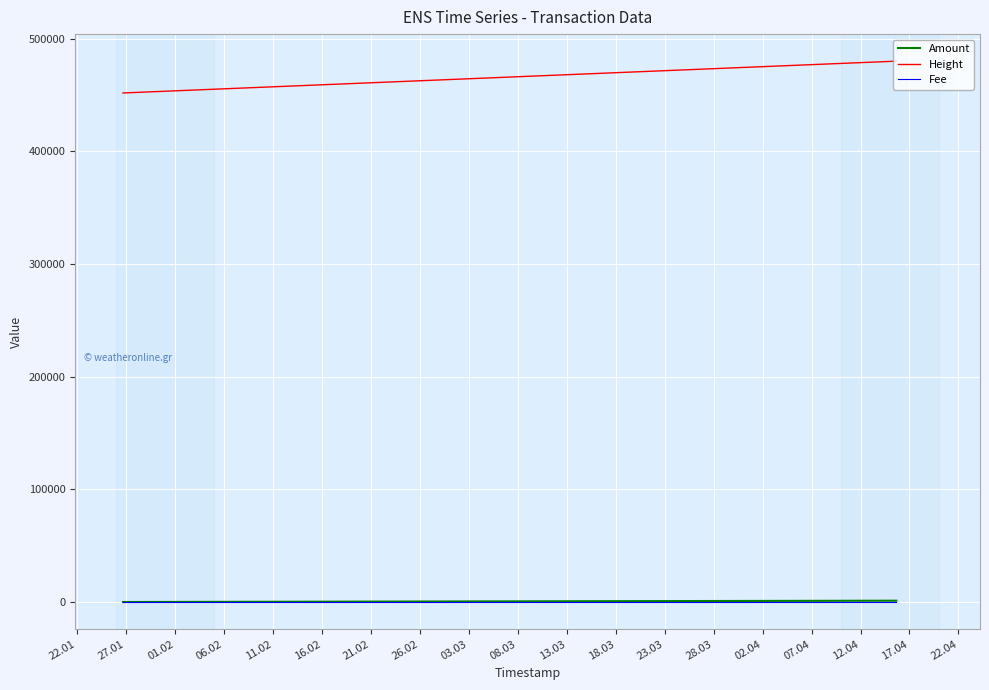

True or false: Height and Amount cross at least once.

False